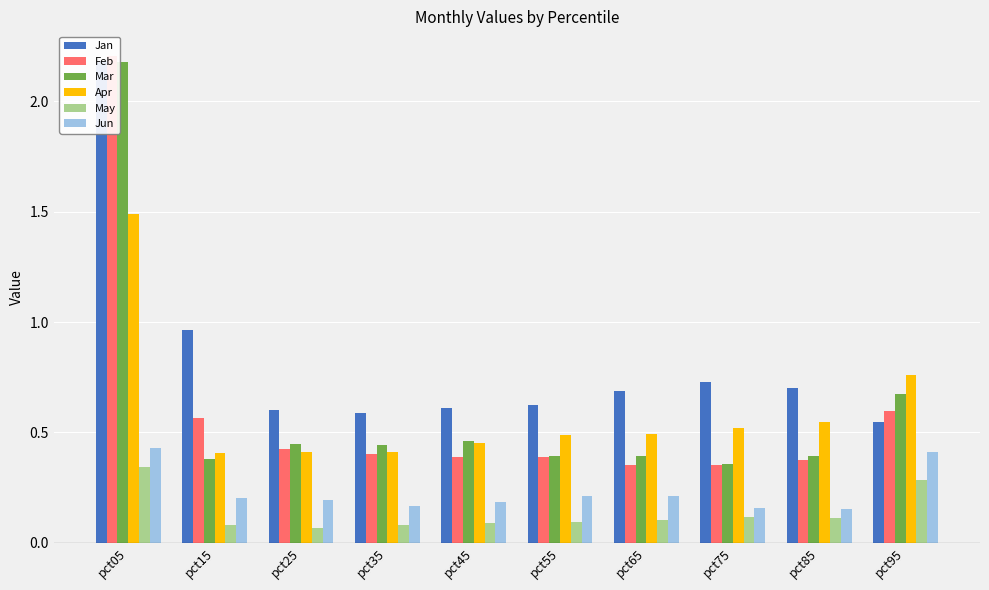

At which category is the sum across all series the highest?

pct05